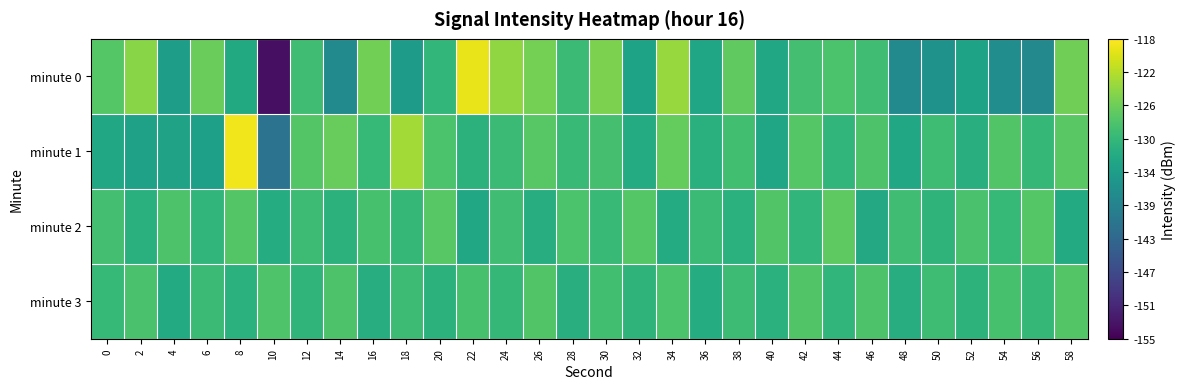

Which has a higher value, 2 or 6?

2